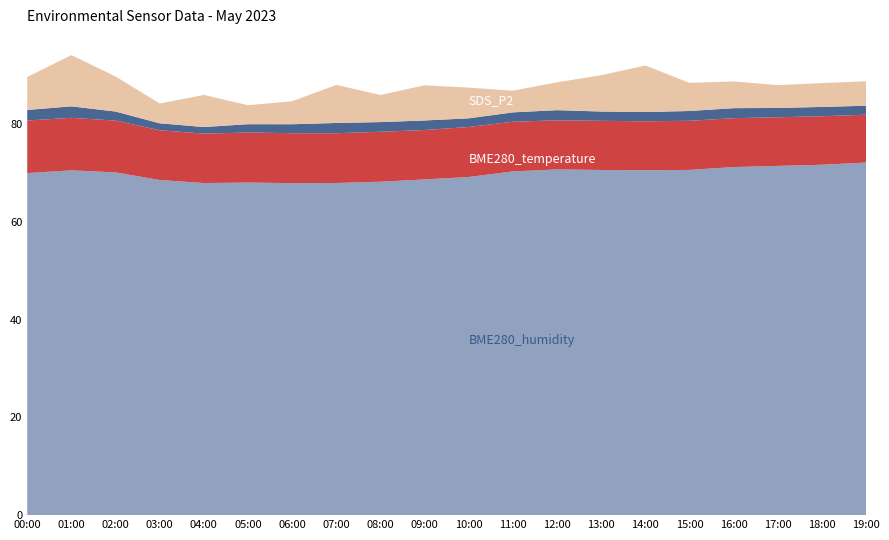

Reading right to left, list all the values displayed in this chart.

SDS_P1: 5.0	4.9	4.7	5.5	5.8	9.5	7.4	5.7	4.4	6.3	7.2	5.5	7.8	4.7	3.9	6.6	4.0	7.2	10.5	6.8
SDS_P2: 1.9	1.9	1.9	2.0	2.0	1.9	1.9	2.1	1.9	1.8	1.9	2.0	2.1	1.8	1.7	1.4	1.4	1.9	2.4	2.1
BME280_temperature: 9.8	9.9	9.9	10.0	10.1	10.0	10.1	10.0	10.2	10.2	10.1	10.2	10.2	10.2	10.2	10.1	10.2	10.6	10.7	10.8
BME280_humidity: 72.1	71.7	71.4	71.2	70.6	70.5	70.6	70.7	70.3	69.2	68.7	68.2	67.9	67.9	68.0	67.9	68.5	70.1	70.5	70.0